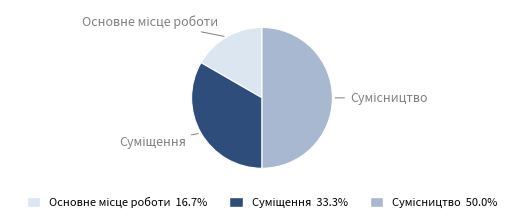

Rank the categories by value from highest to lowest.

Сумісництво, Суміщення, Основне місце роботи